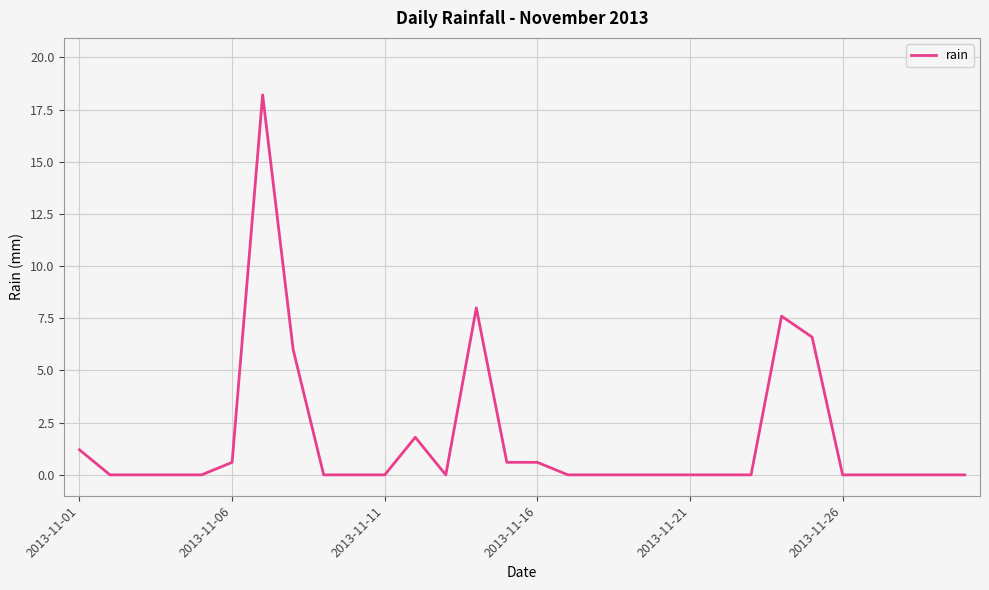

What is the maximum value shown in the chart?

18.2